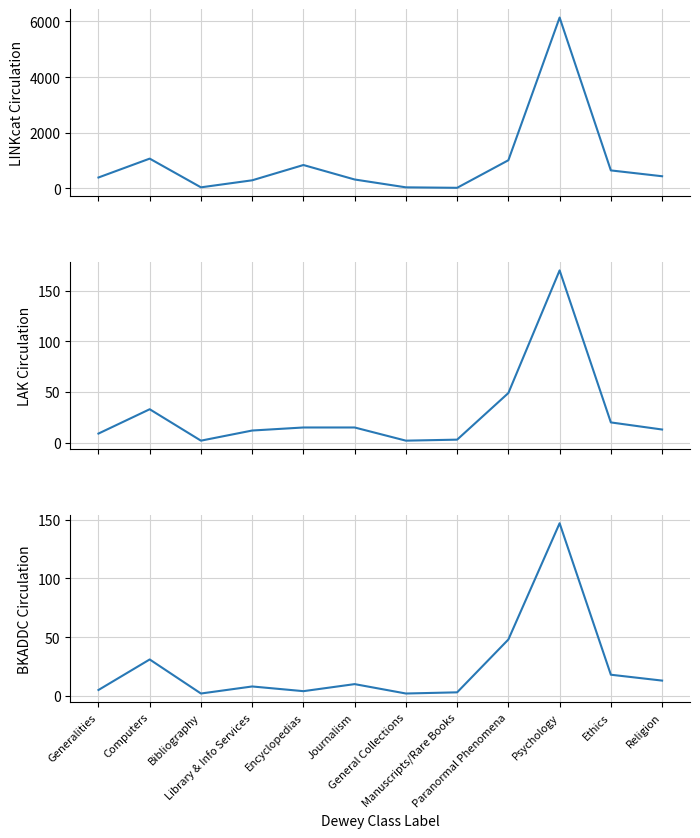

What is the minimum value for LAK Circulation?

2